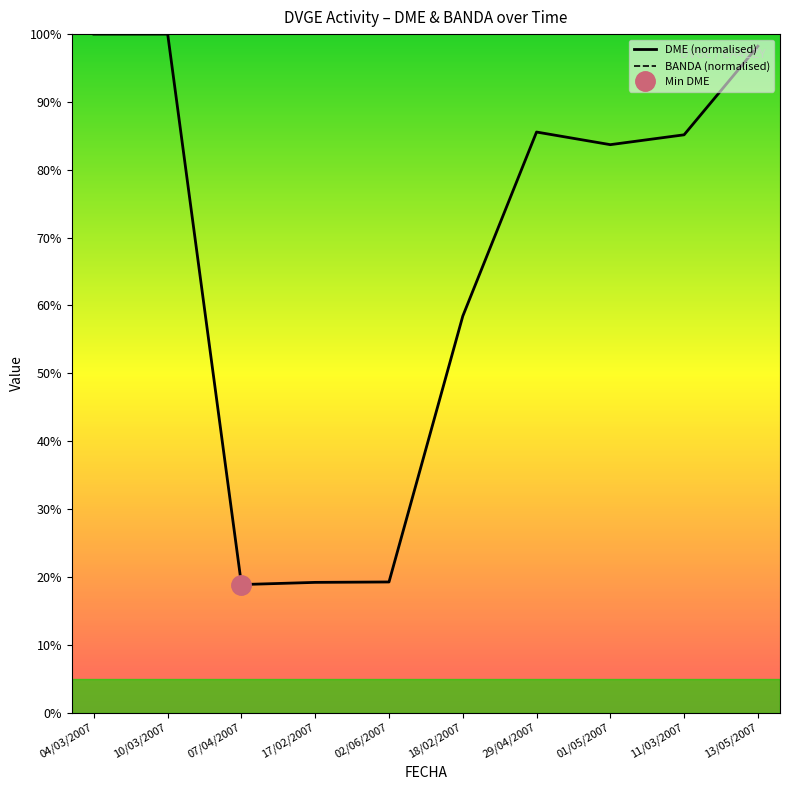

Which series changed the most between 17/02/2007 and 01/05/2007?

DME (normalised)